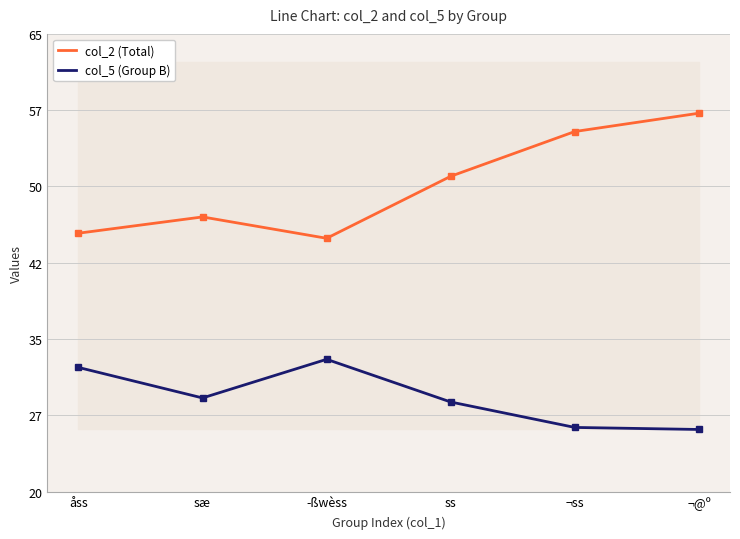

How many series are shown in this chart?

2